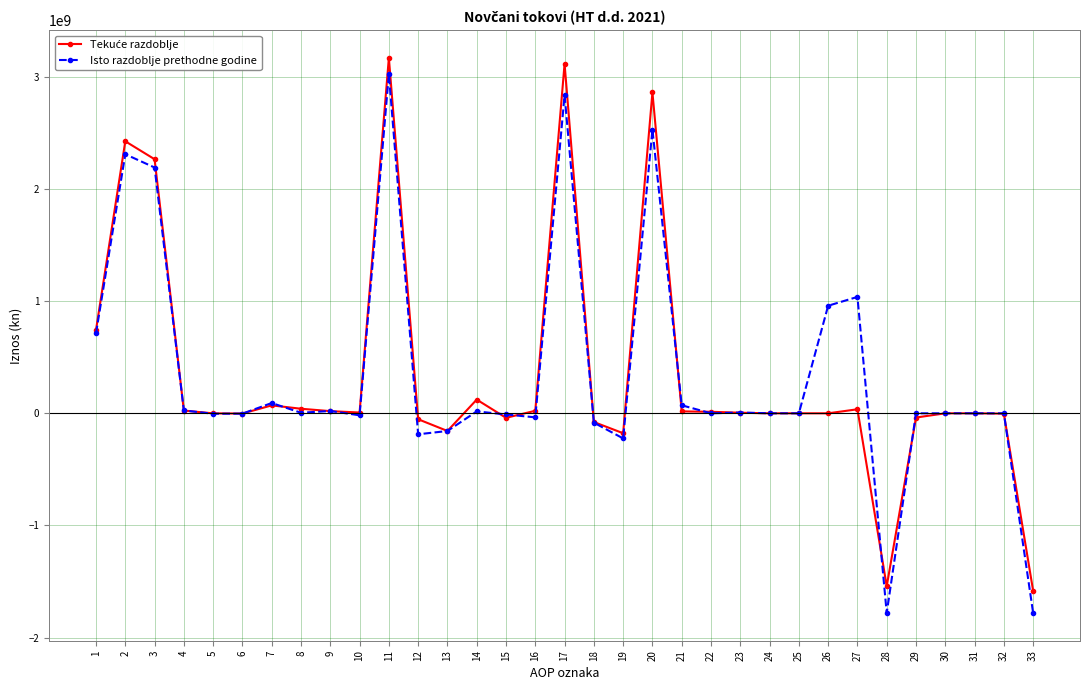

At which category is the sum across all series the highest?

11